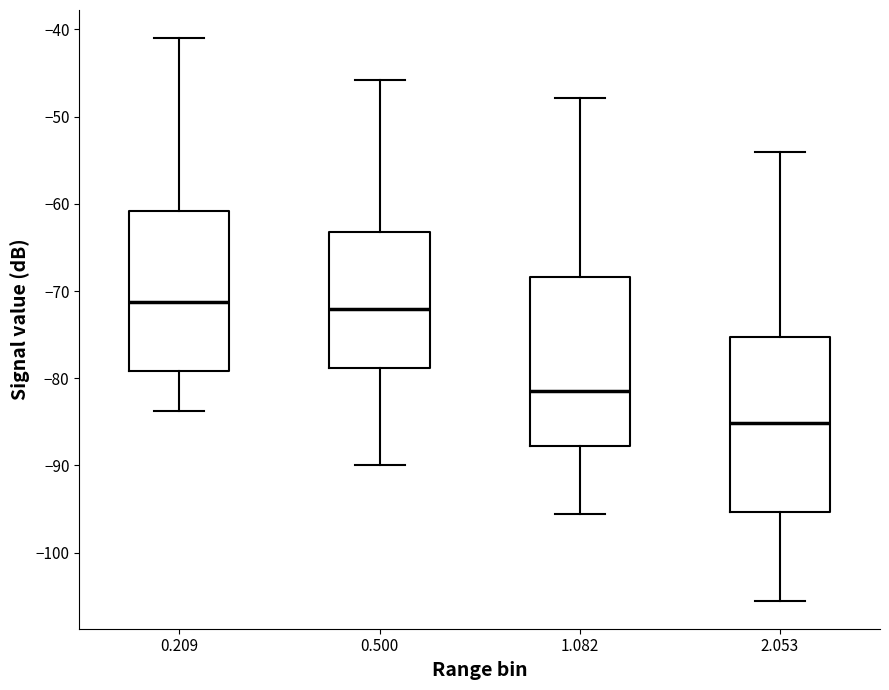

Reading left to right, transcribe this box plot: for each box, give where its median line is, the range the box spans, and where its two whiskers end, as read against the y-axis. The values are not printed on the chart, so give them approximately, as read against the axis.

0.209: median -71, box -79 to -61, whiskers -84 to -41
0.500: median -72, box -79 to -63, whiskers -90 to -46
1.082: median -81, box -88 to -68, whiskers -96 to -48
2.053: median -85, box -95 to -75, whiskers -105 to -54